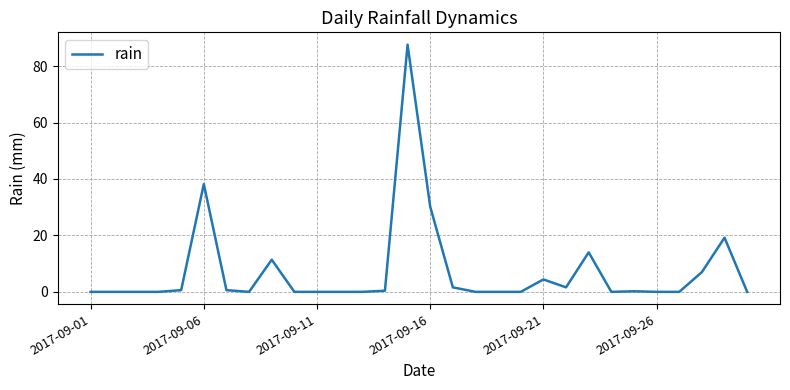

What is the difference between the maximum and minimum values?

87.6